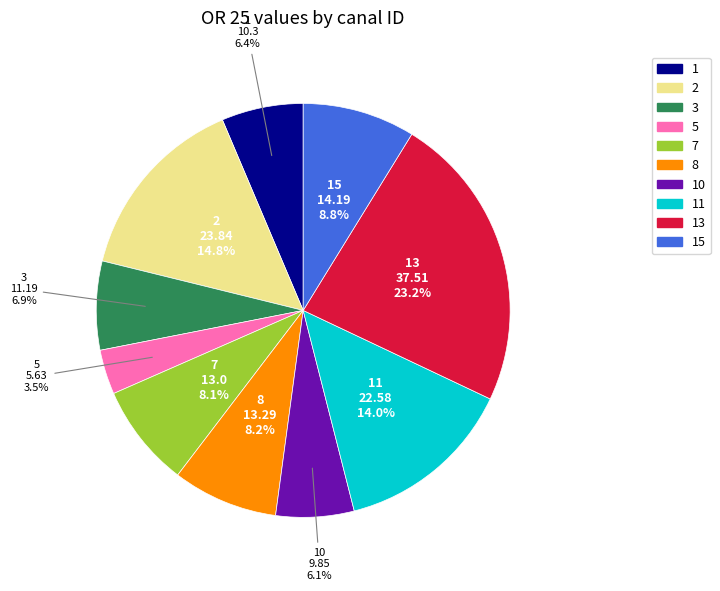

Is there any slice that represents more than half of the pie?

No